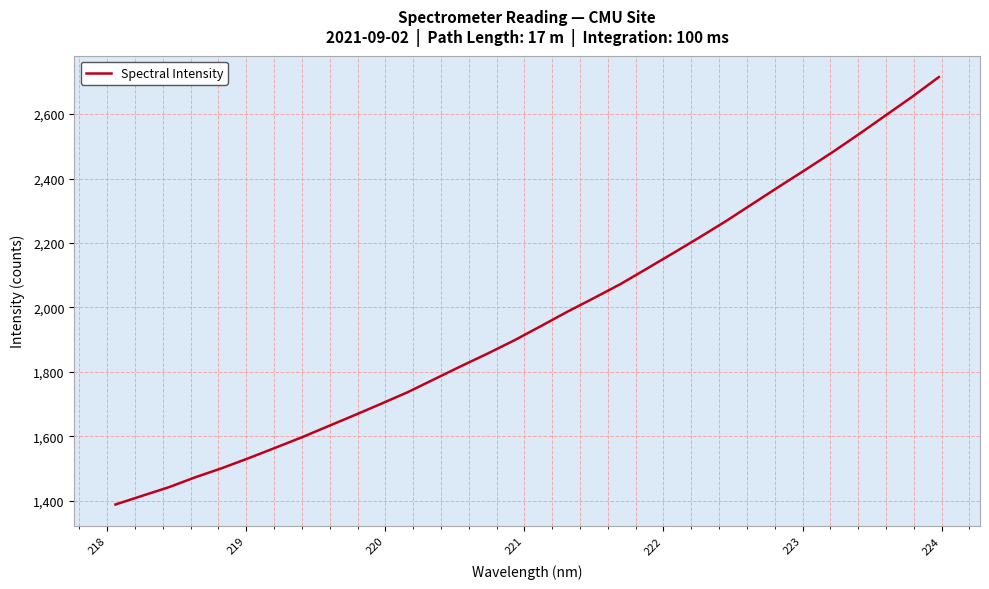

What is the maximum value shown in the chart?

2714.8